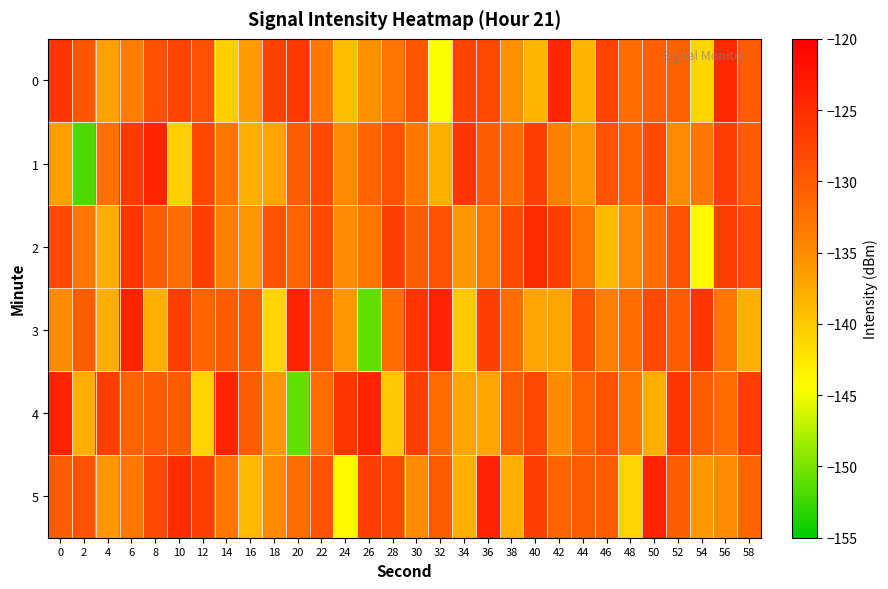

Between 52 and 42, which is larger?

42